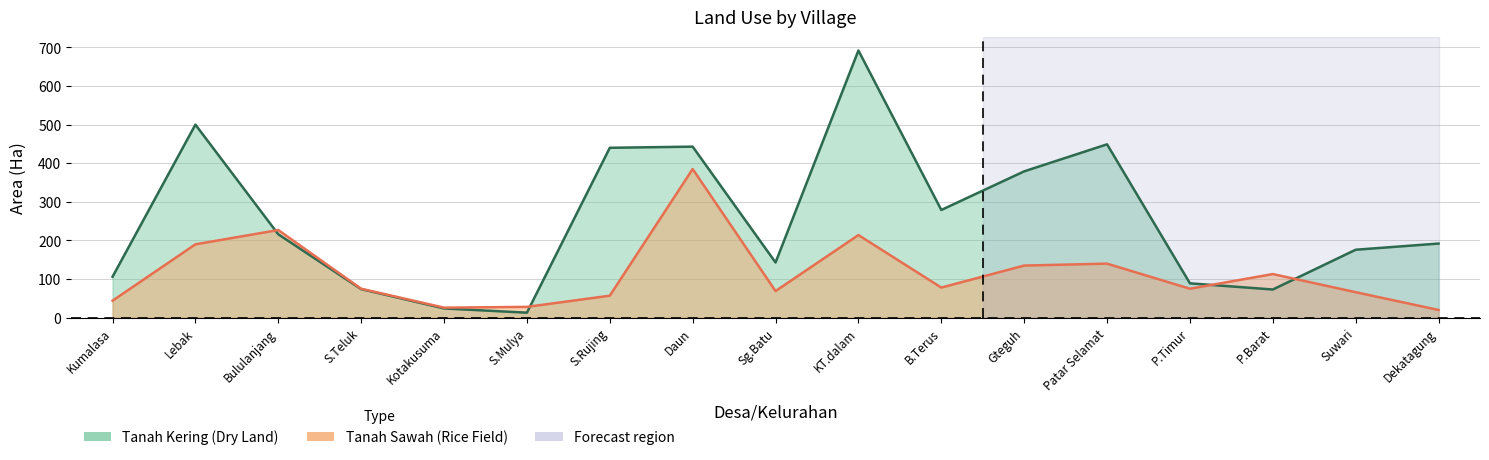

What is the value of the Tanah Kering point at the 6th from the left?

13